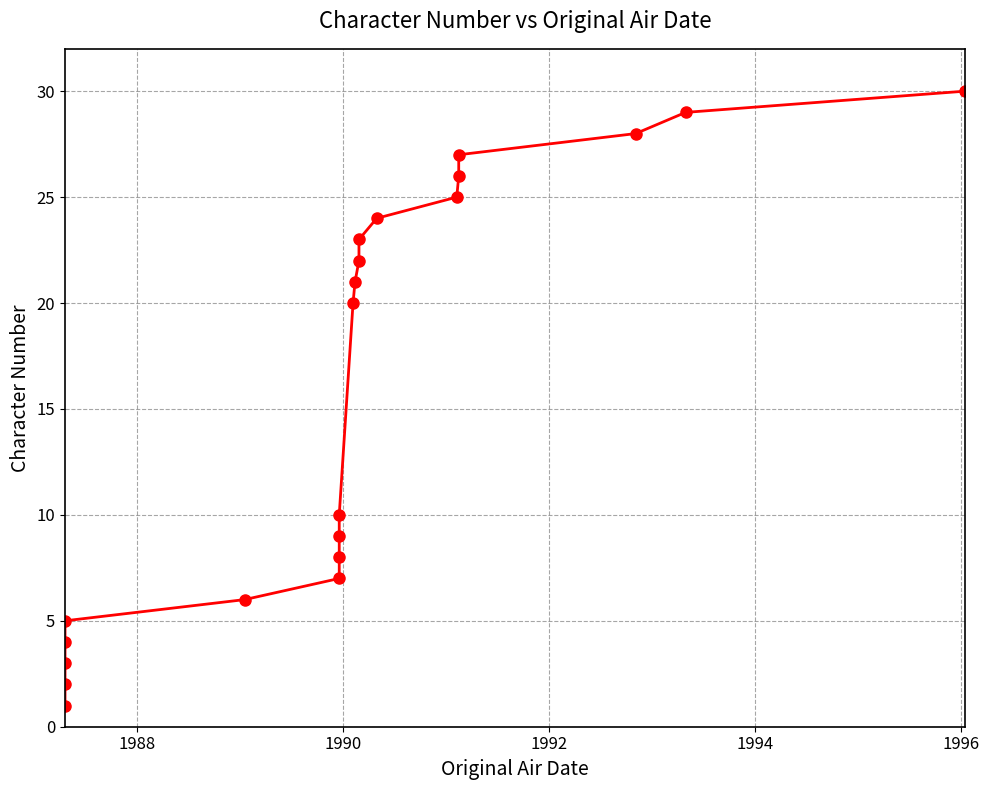

Reading right to left, extract all data points from this chart.

30	29	28	27	26	25	24	23	22	21	20	10	9	8	7	6	5	4	3	2	1